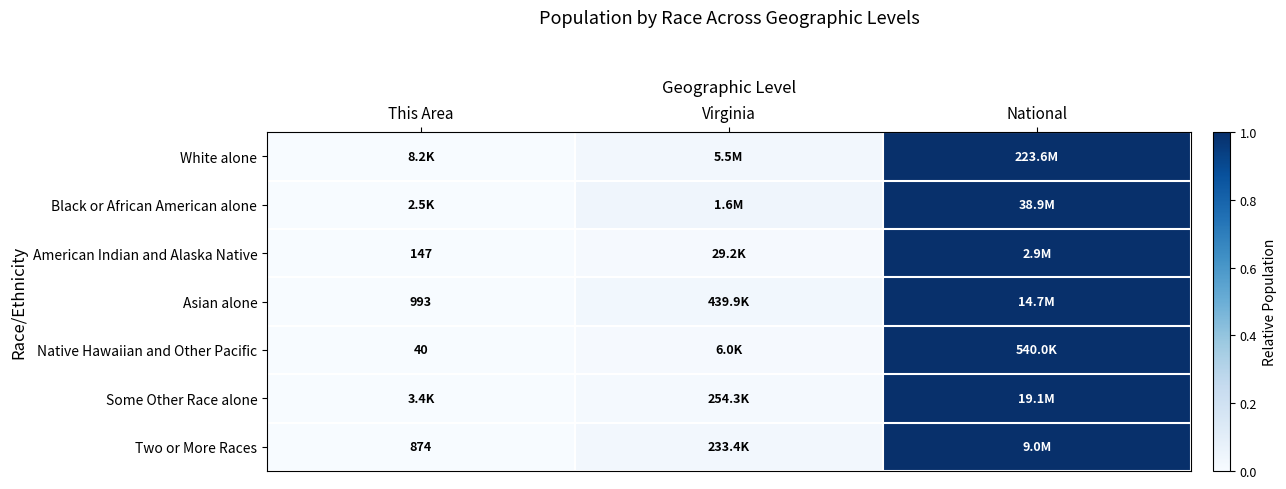

True or false: Asian alone has a value of 0.0 at This Area.

False